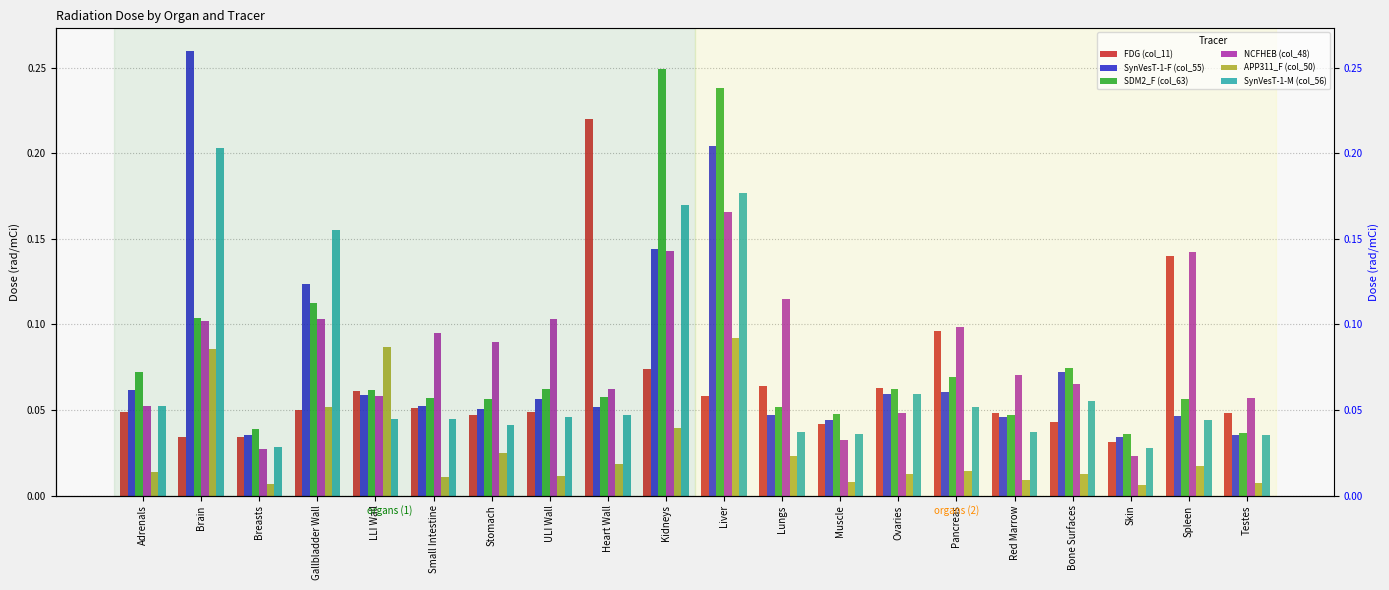

How many bars are there in each group?

6